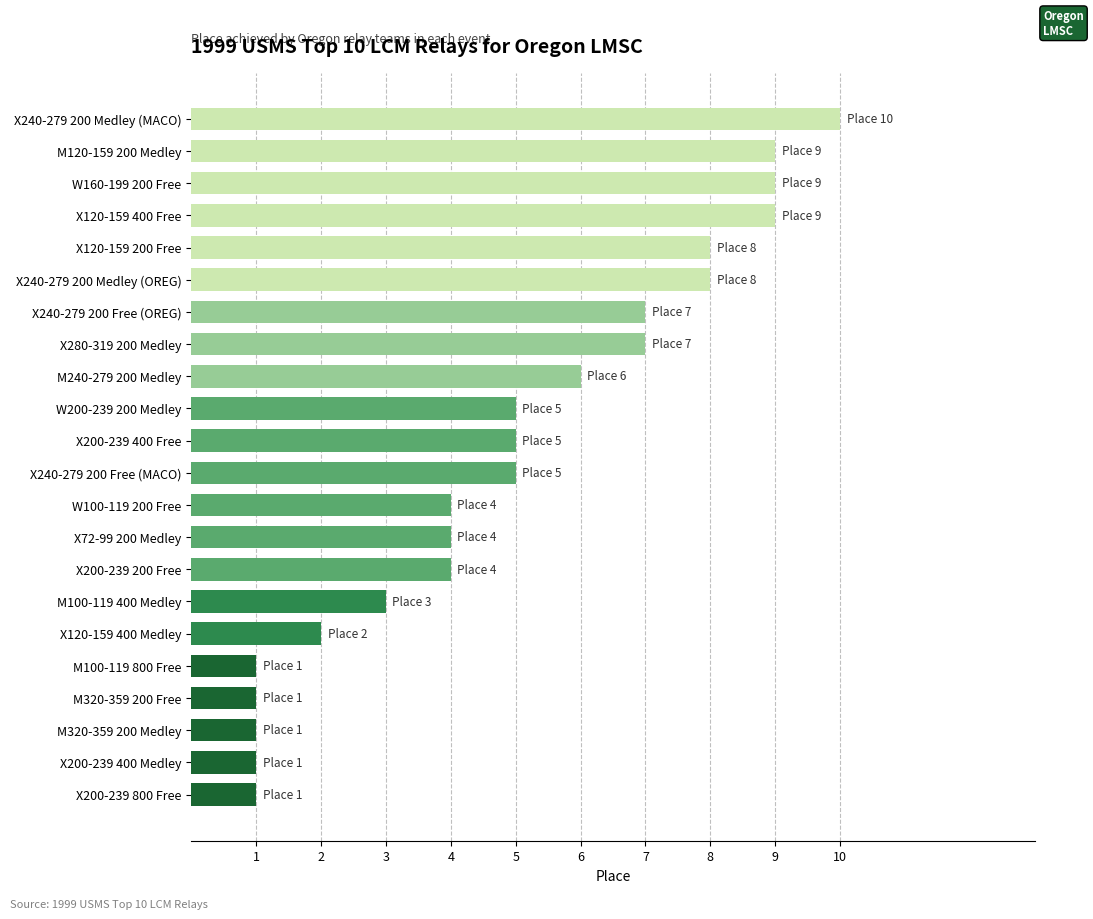

How many values are between 2 and 8?

13